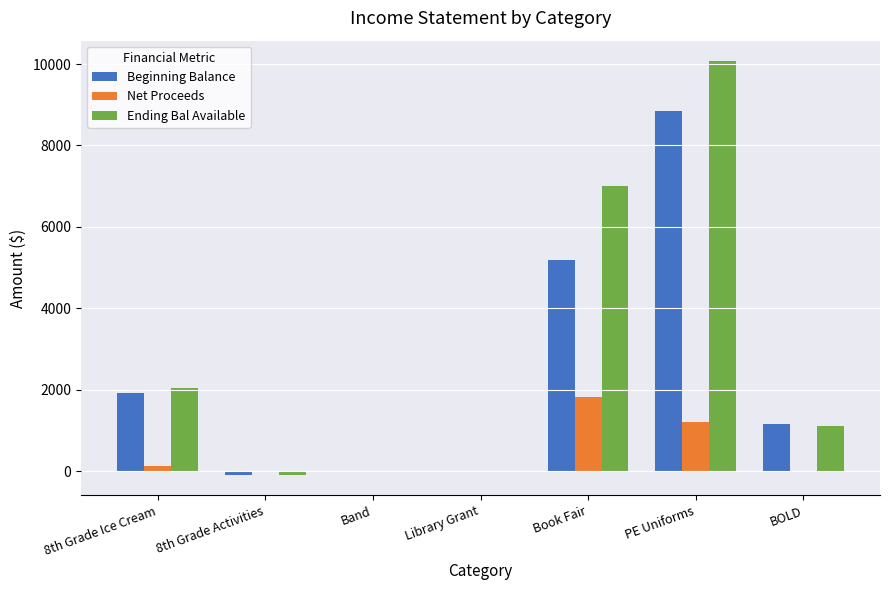

What is the average value of the Ending Bal Available series?

2876.3